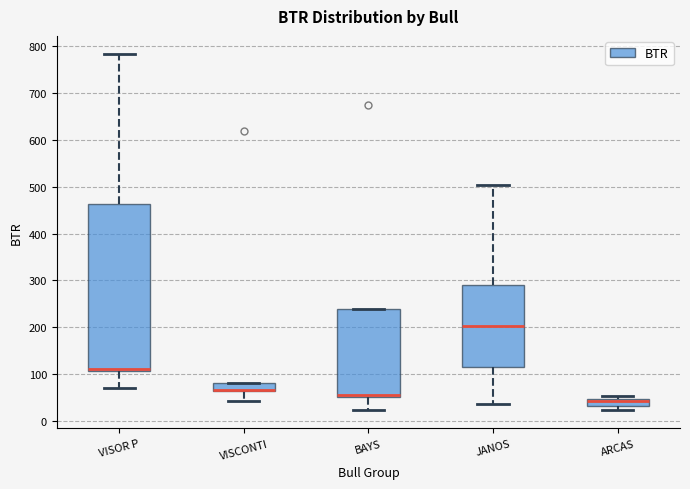

Where is the lower edge of the box for VISCONTI on the y-axis? The values are not printed on the chart, so give them approximately, as read against the axis.

60